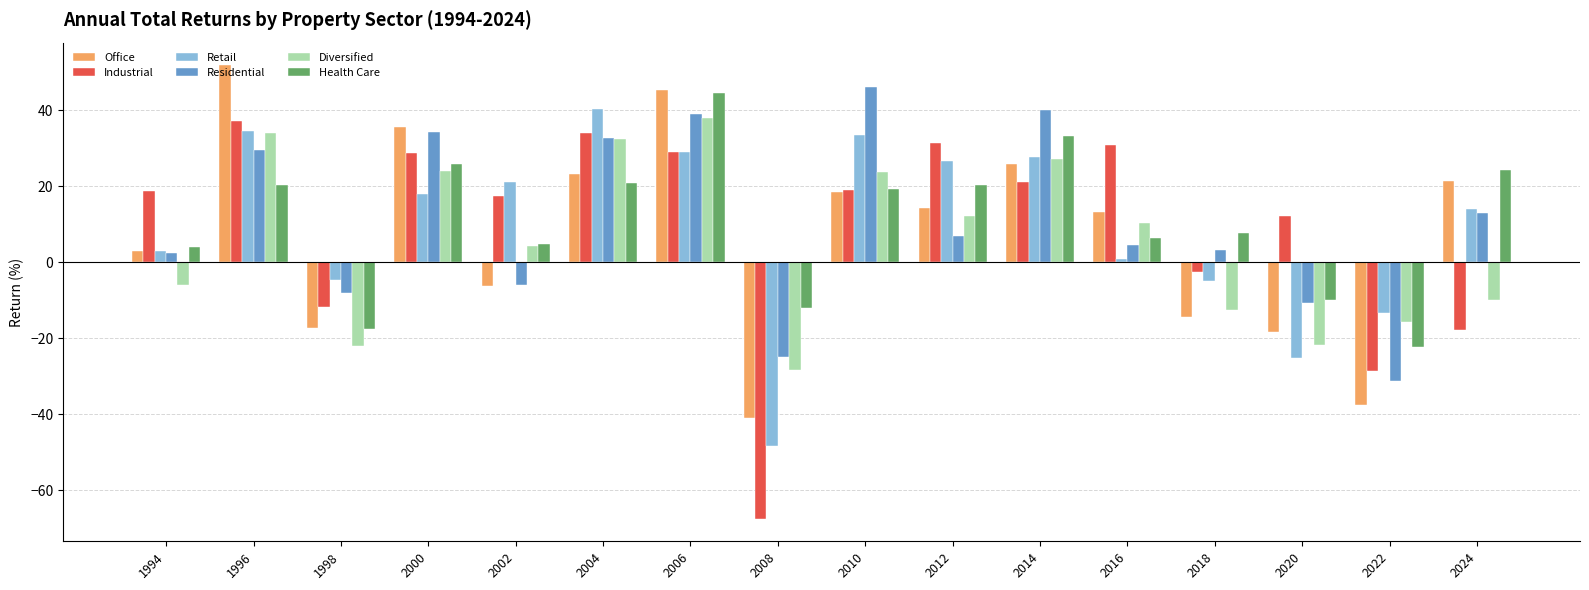

What is the spread (max minus min) of values at 1998?

17.4